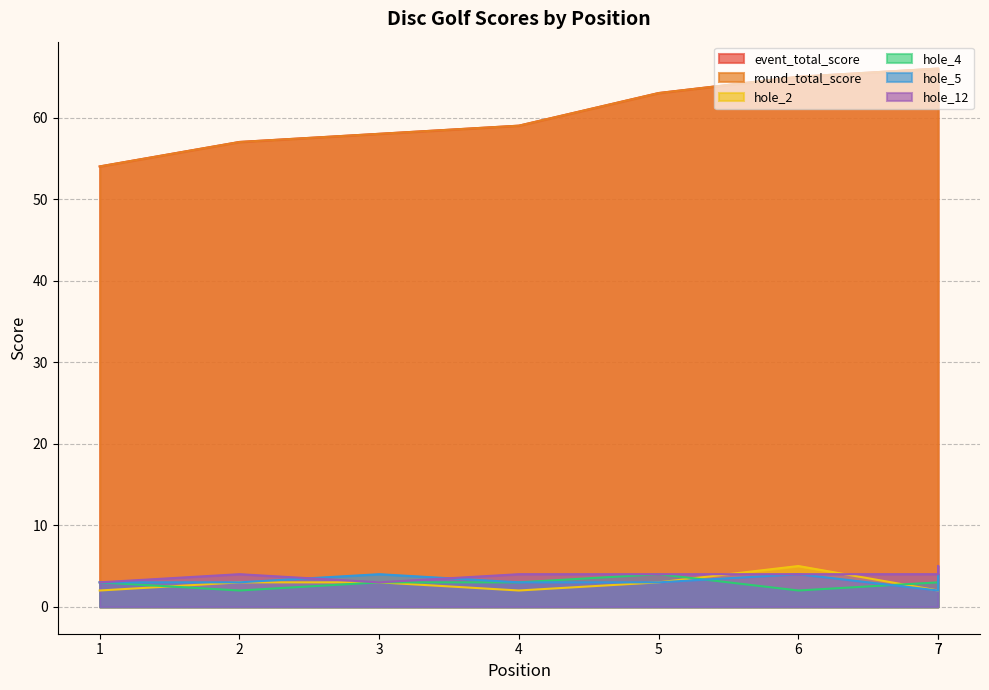

Where is hole_2 nearest to the value 3?

2